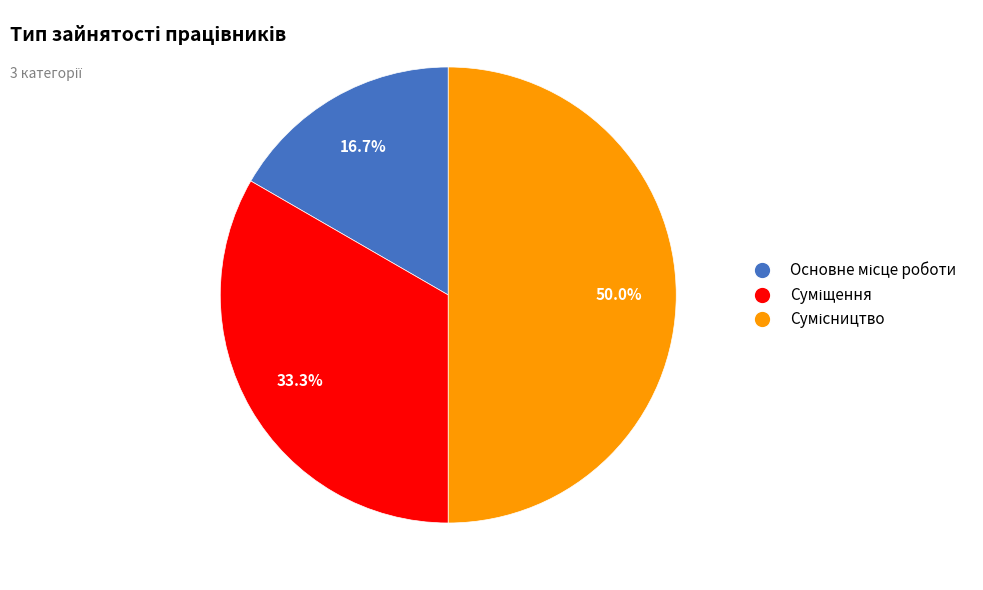

To the nearest percent, what portion does Основне місце роботи represent?

17%